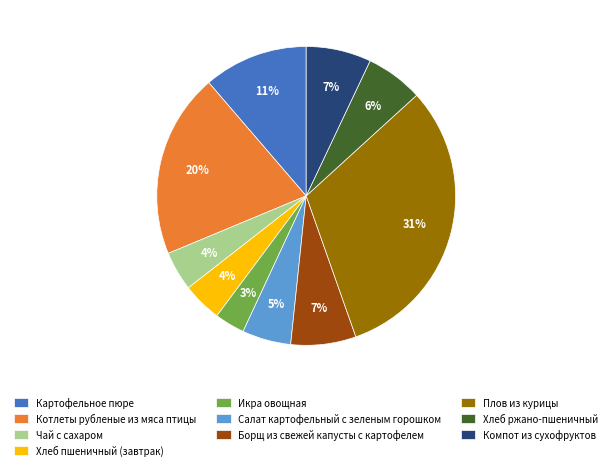

The Хлеб ржано-пшеничный slice represents 6% of the pie. True or false?

True